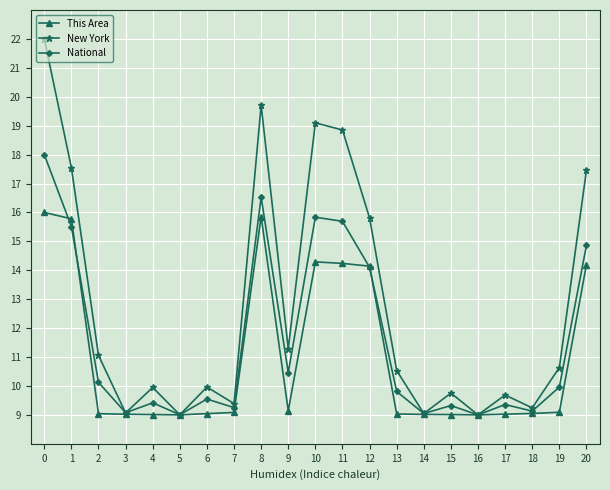

How many interior local valleys does the New York series have?

7